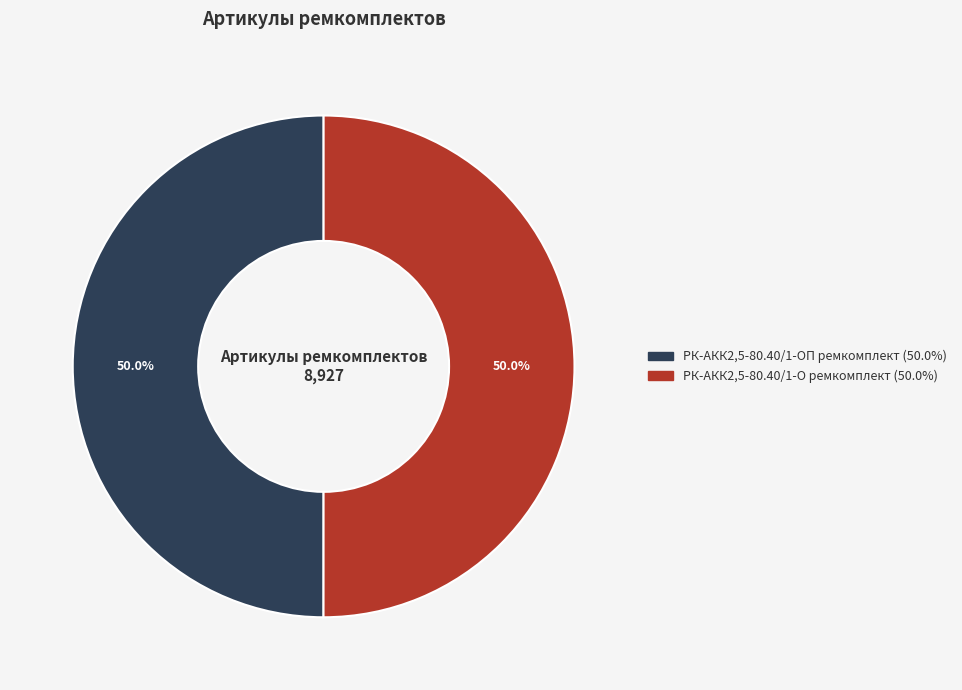

Combined, what portion of the pie is РК-АКК2,5-80.40/1-ОП ремкомплект and РК-АКК2,5-80.40/1-О ремкомплект?

100.0%